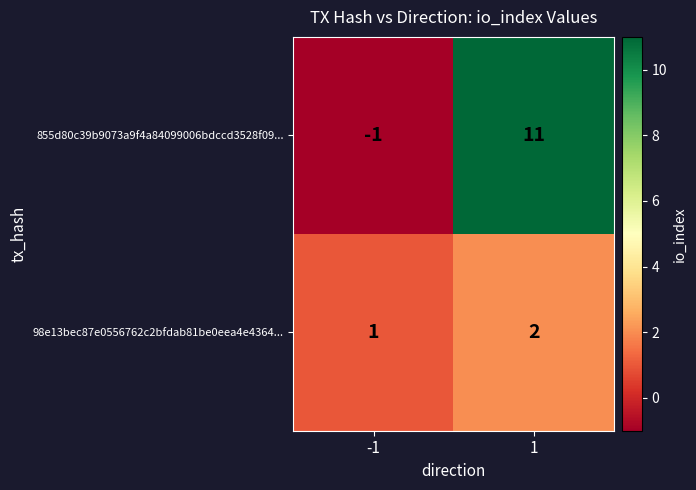

Is it true that 98e13bec87e0556762c2bfdab81be0eea4e4364... equals 1 at 1?

False